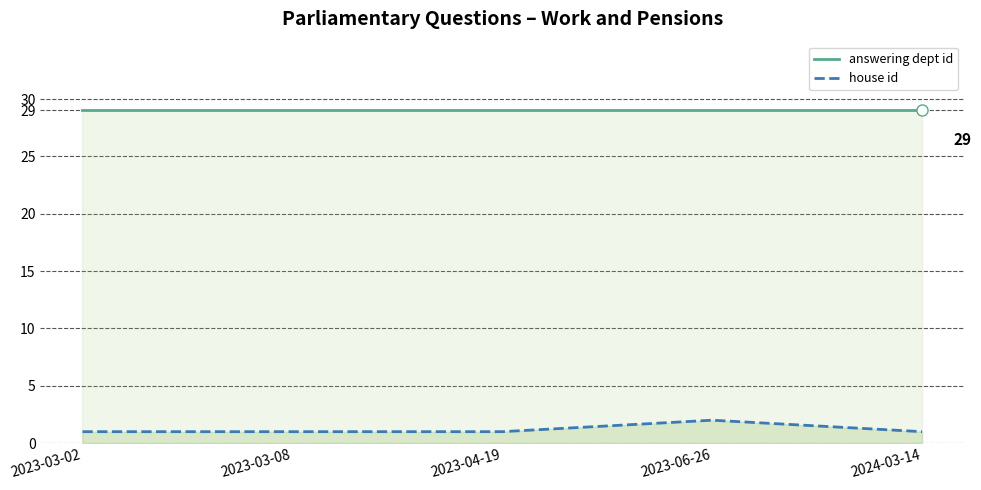

Which has a higher value, 2023-04-19 or 2024-03-14?

2023-04-19